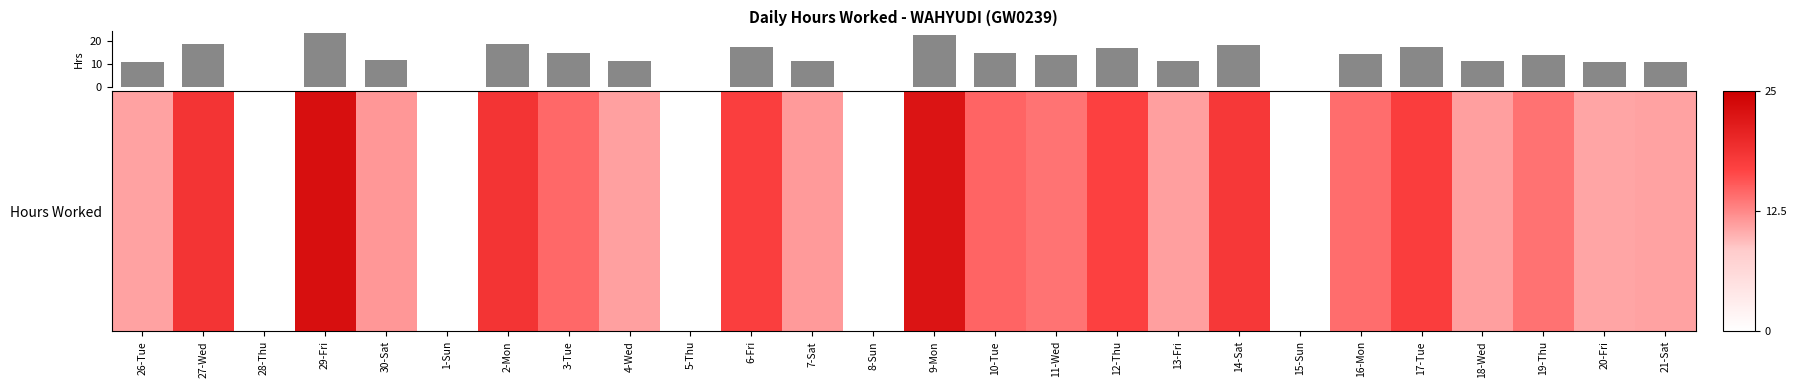

What is the sum of all values?

312.0